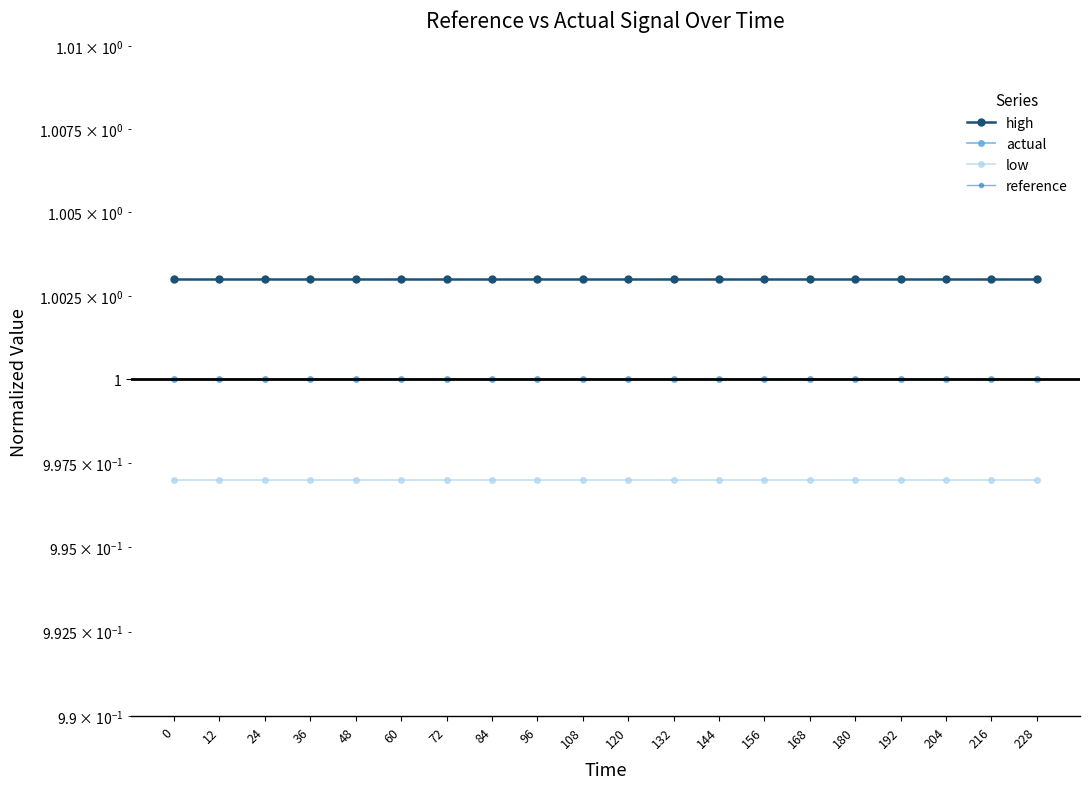

What is the sum of all low values?

19.9